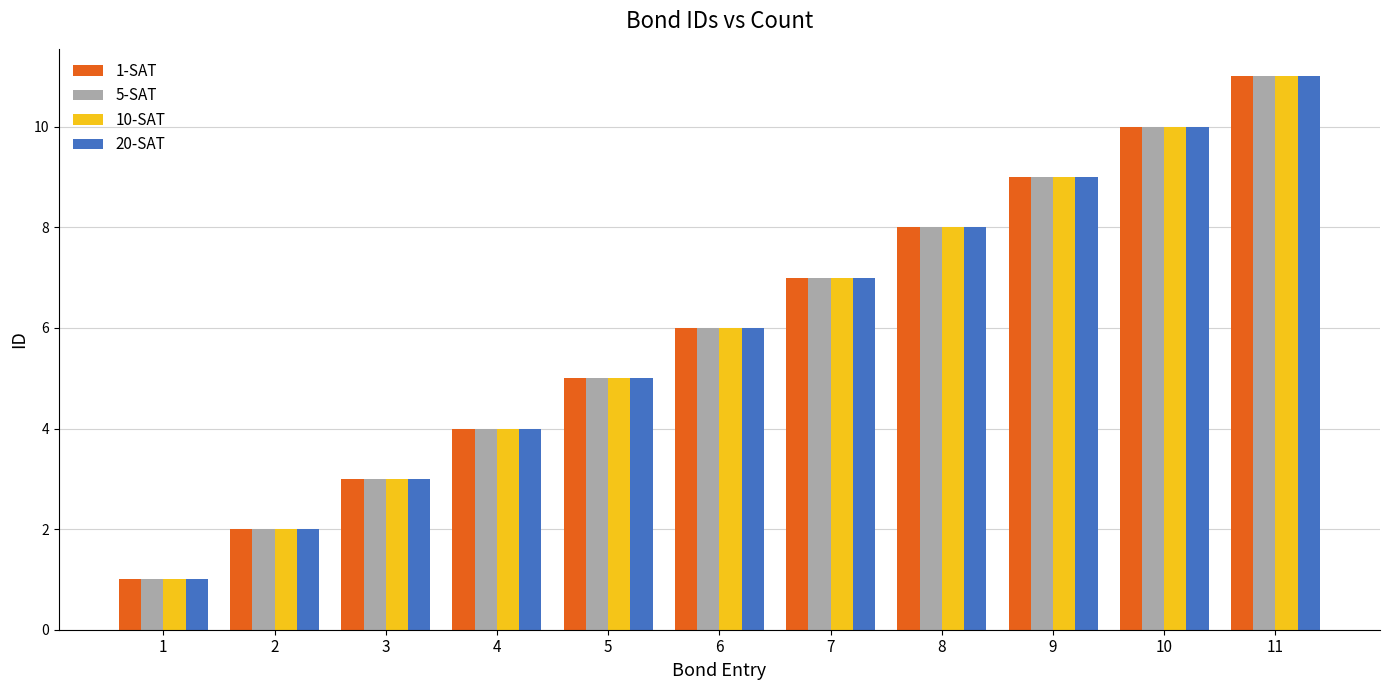

What is the difference between the maximum and minimum values in the 10-SAT series?

10